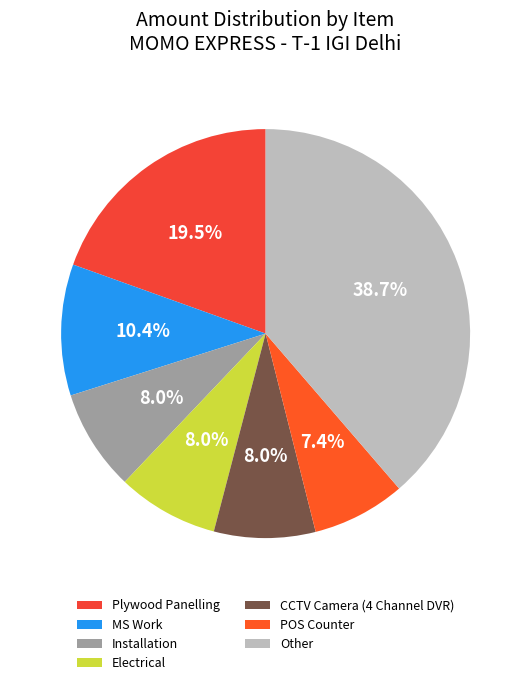

Which category has the biggest portion of the pie?

Other